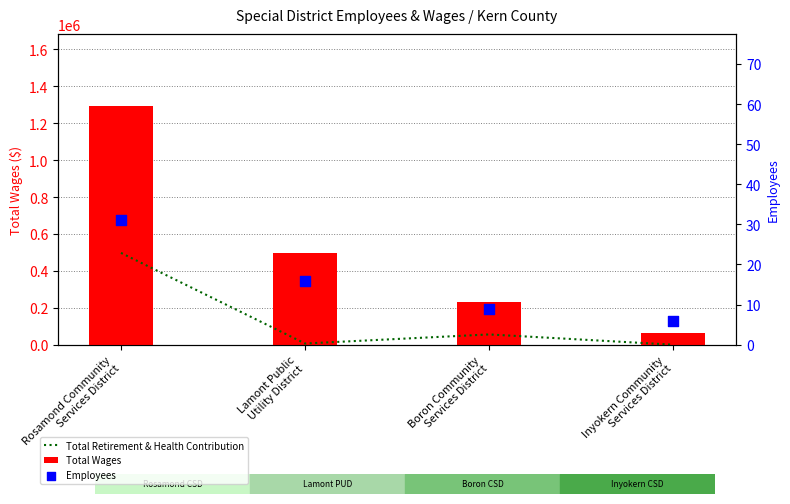

At how many categories does at least one series exceed 1281637?

1